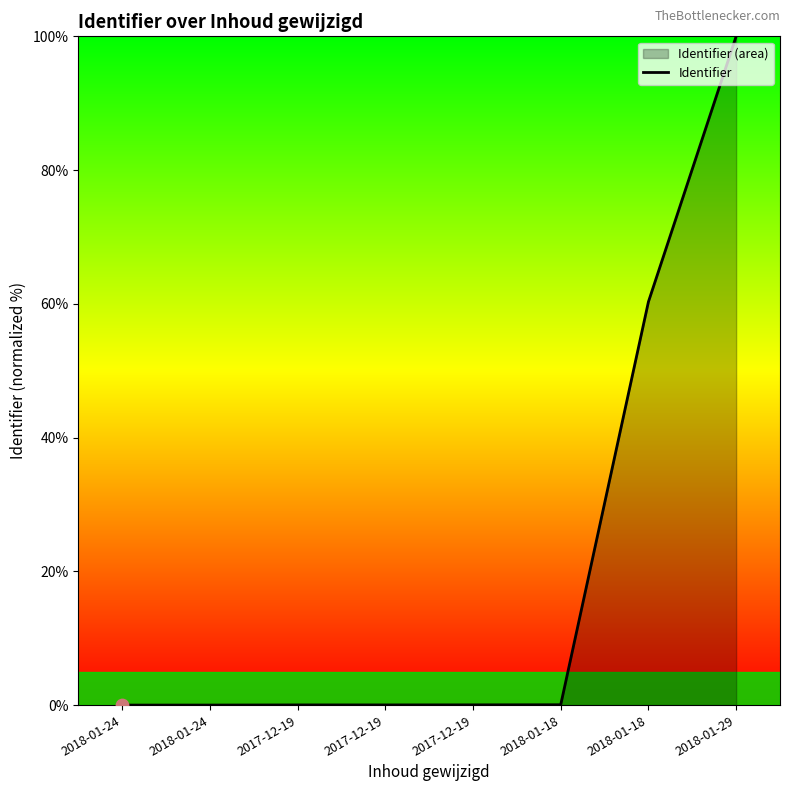

Which has a higher value, 2017-12-19 or 2017-12-19?

2017-12-19